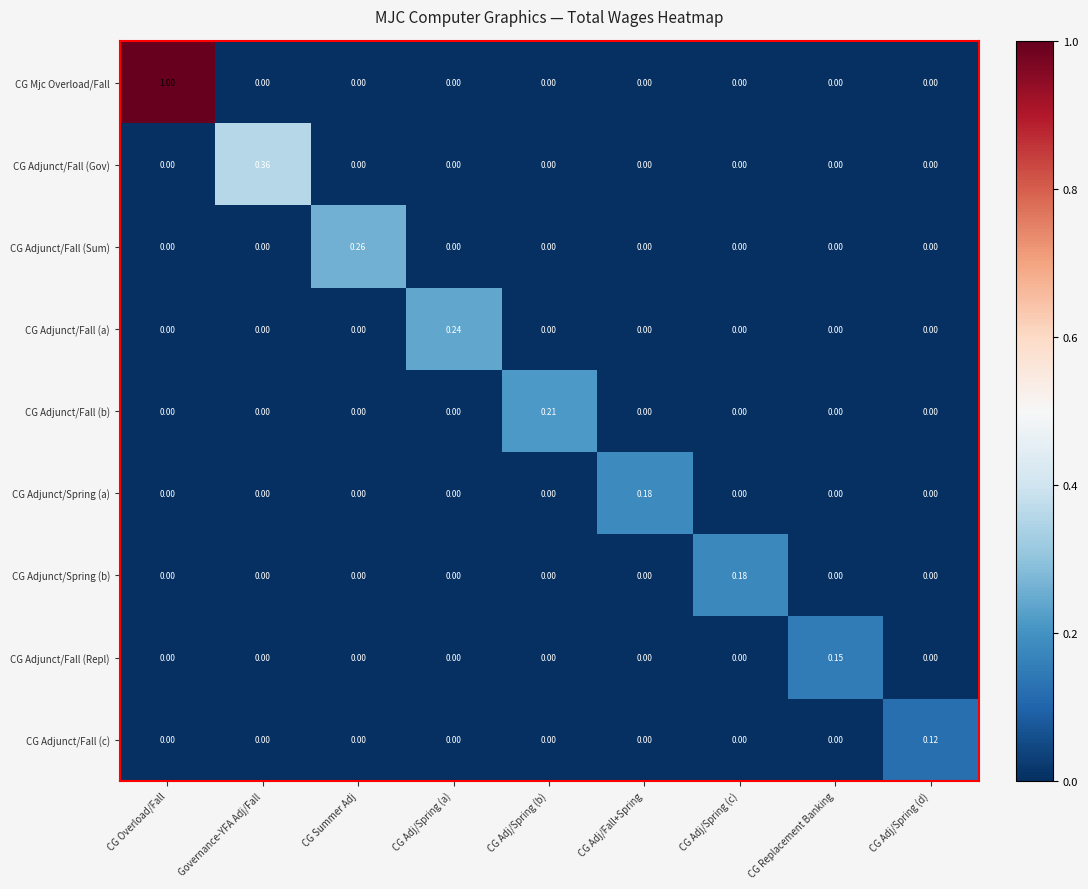

Which series has the largest range (max minus min)?

CG Mjc Overload/Fall